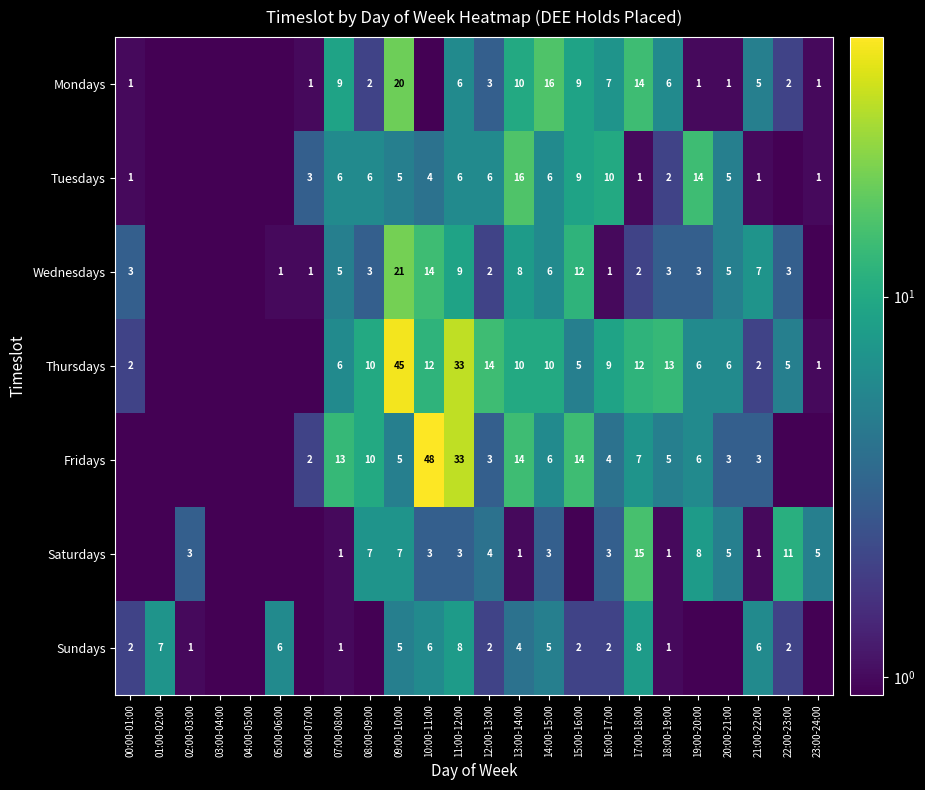

At 17:00-18:00, list the series in order from largest to smallest.

Saturdays, Mondays, Thursdays, Sundays, Fridays, Wednesdays, Tuesdays